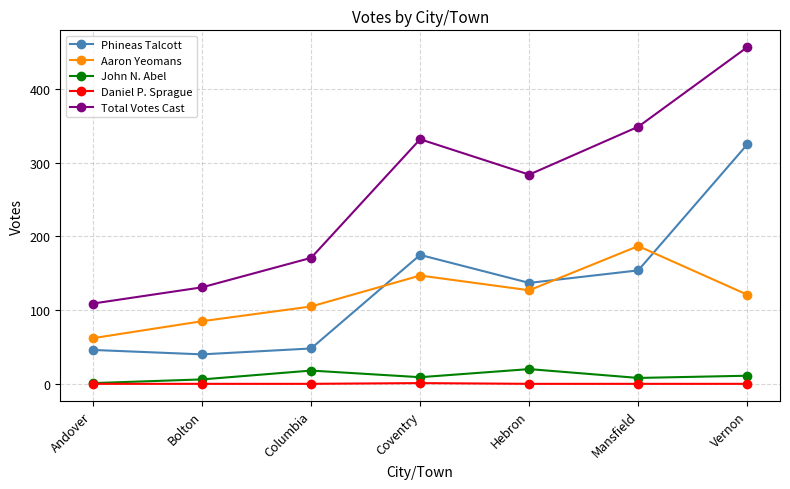

What is the maximum value shown in the chart?

457